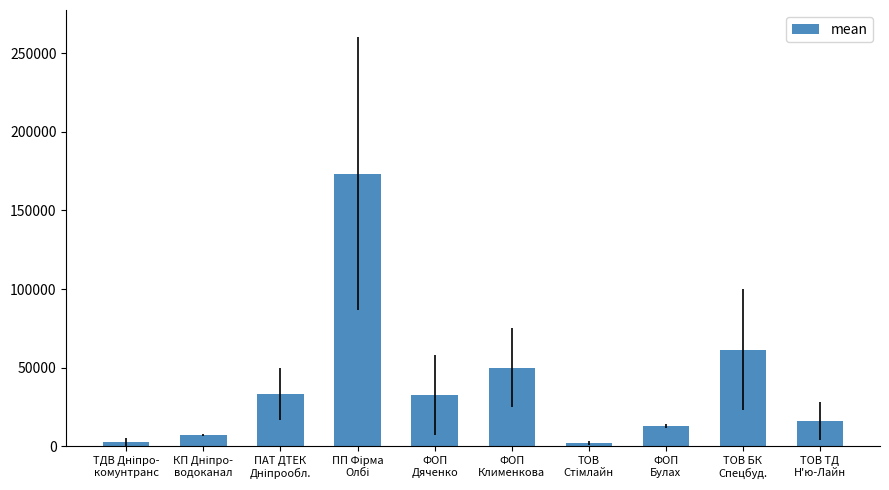

What is the label of the 5th bar from the right?

ФОП
Клименкова